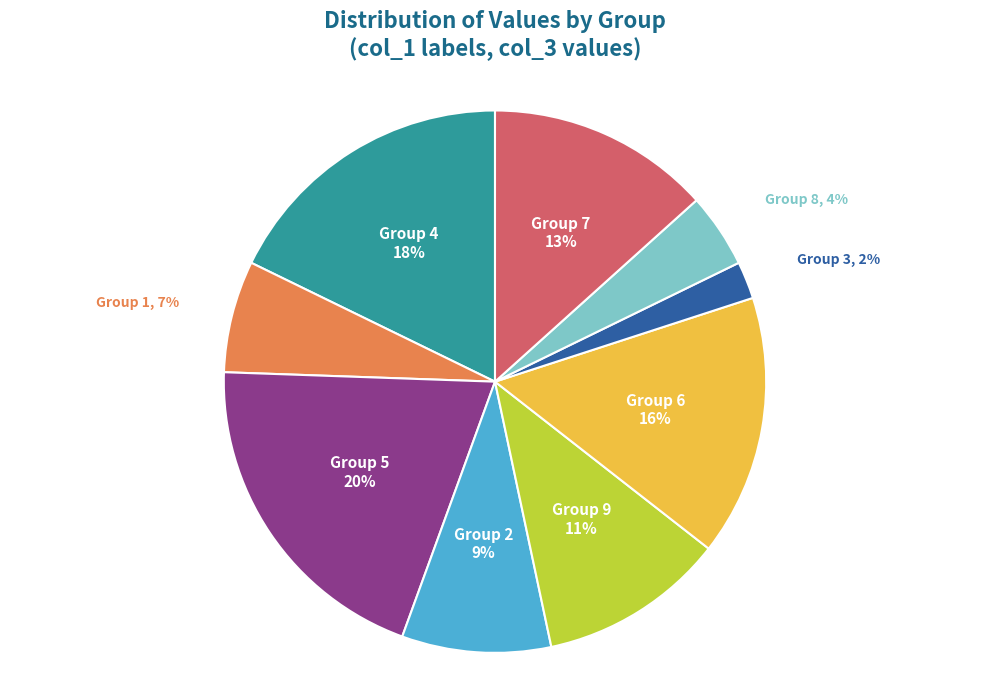

The Group 2 slice represents 9% of the pie. True or false?

True